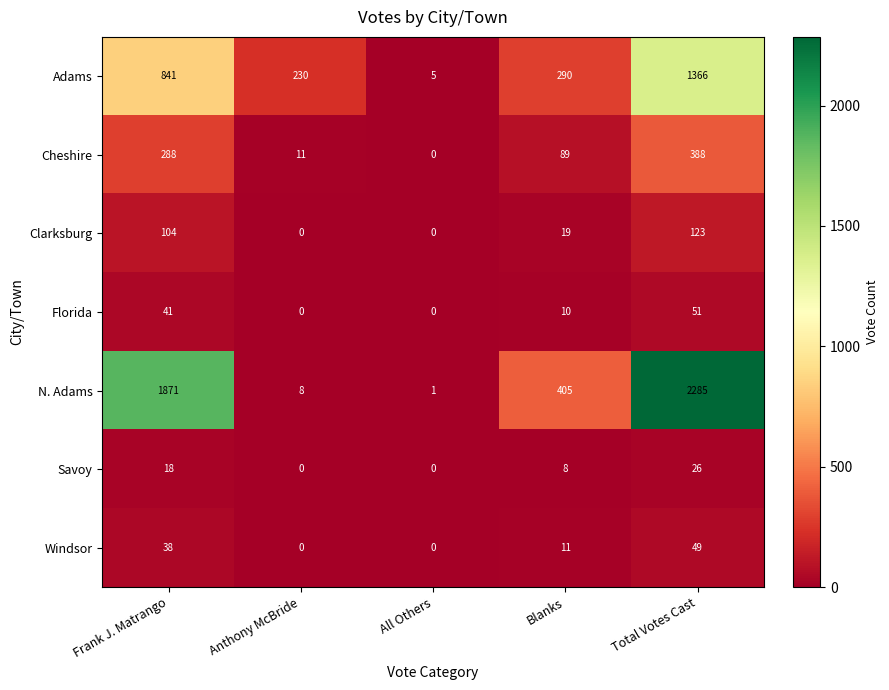

List the series in order of their peak value, highest first.

N. Adams, Adams, Cheshire, Clarksburg, Florida, Windsor, Savoy